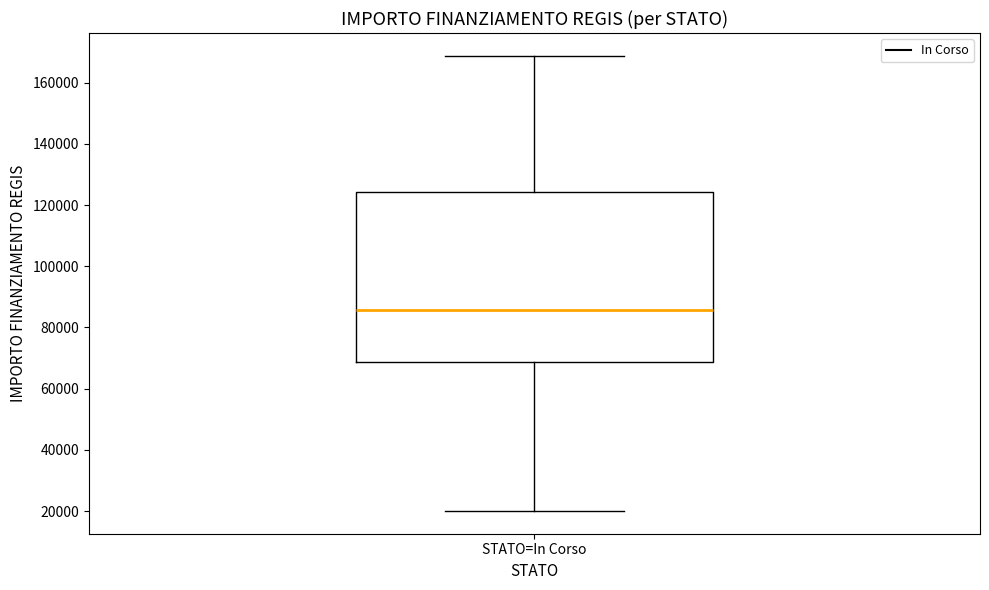

Read this box plot against the y-axis: the position of the median line, the range covered by the box, and the ends of both whiskers. The values are not printed on the chart, so give them approximately, as read against the axis.

median 86000, box 68000 to 124000, whiskers 20000 to 168000